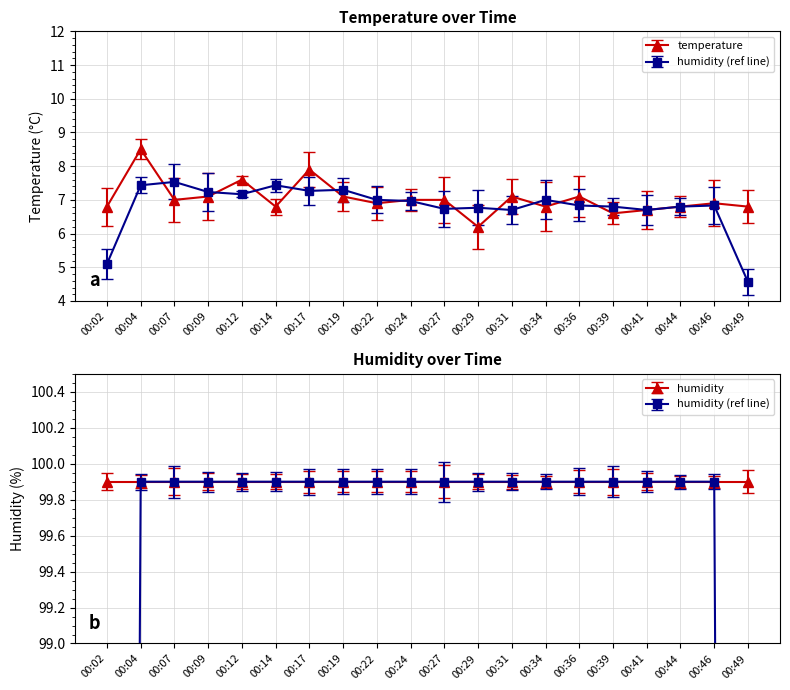

Which category has the highest value across all series?

00:04